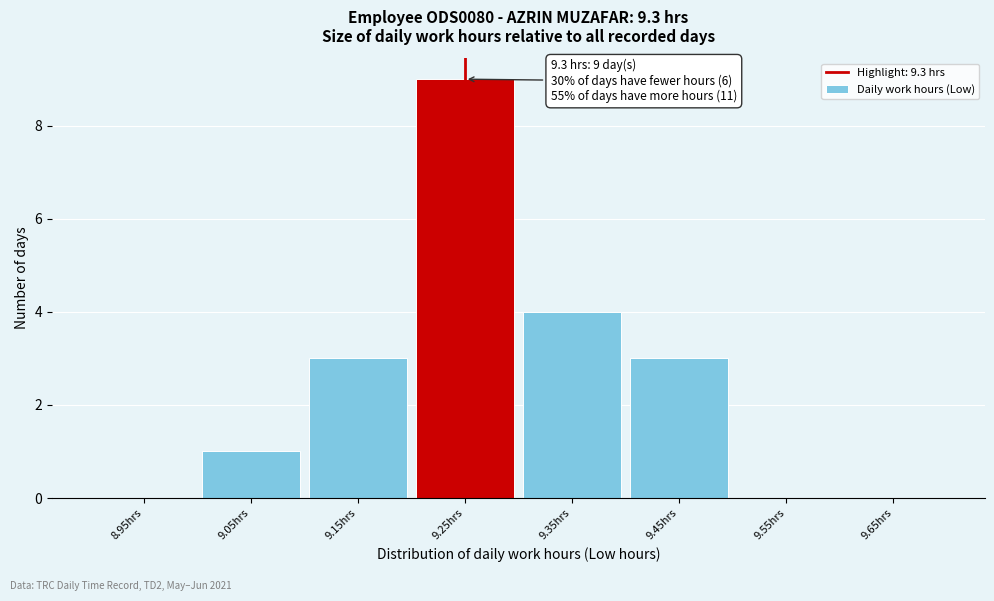

Reading right to left, list all the values displayed in this chart.

9.65hrs=0	9.55hrs=0	9.45hrs=3	9.35hrs=4	9.25hrs=9	9.15hrs=3	9.05hrs=1	8.95hrs=0